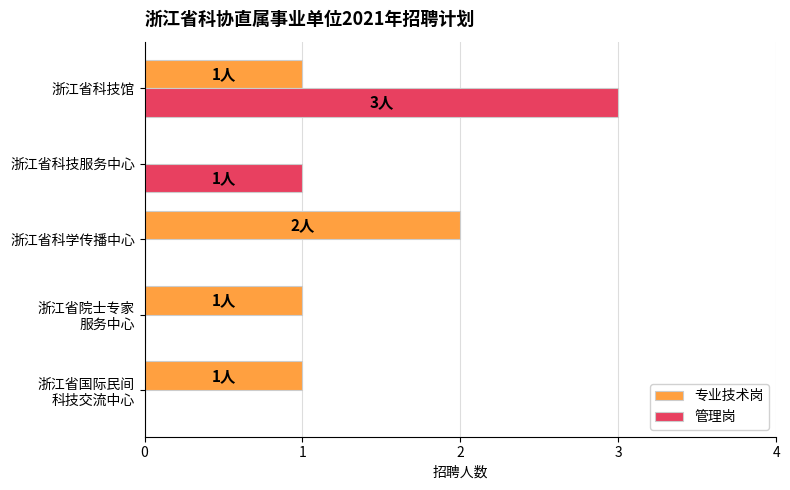

Is it true that 专业技术岗 equals 2 at 浙江省科学传播中心?

True